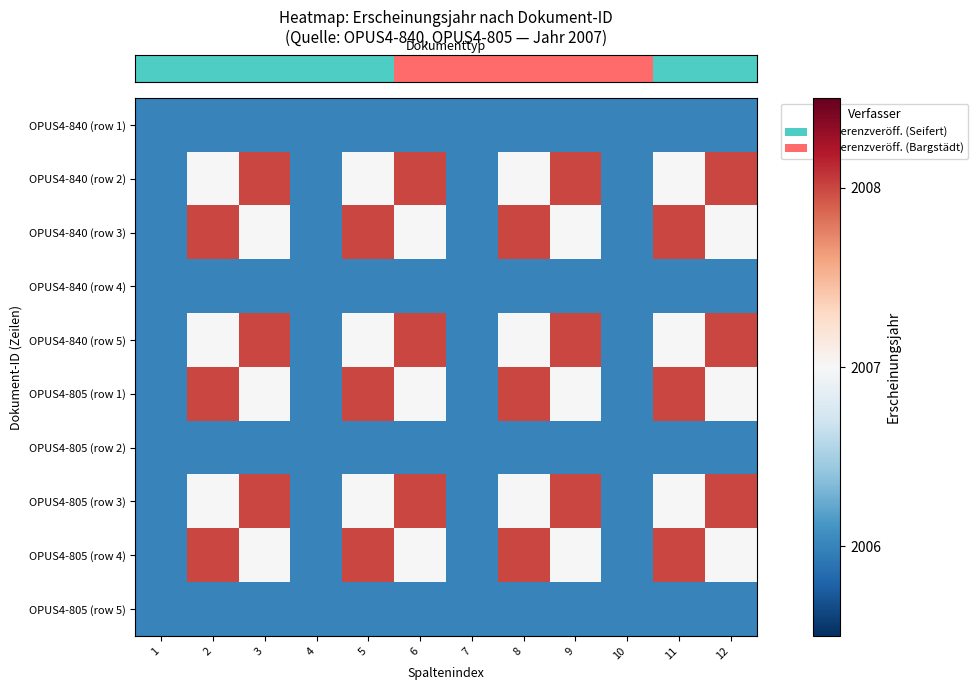

What is the total value across all series at 8?

20069